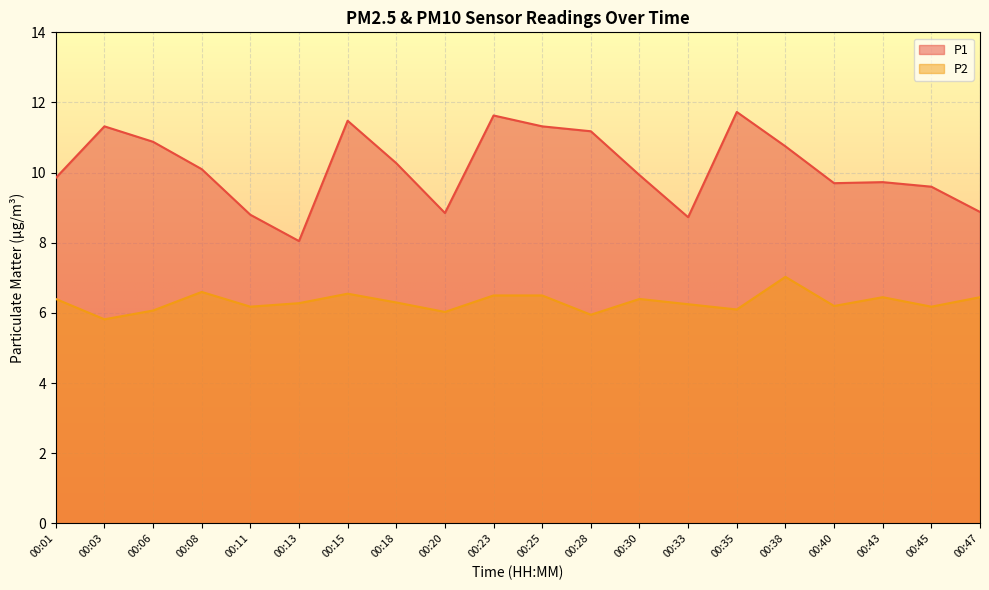

What is the sum of the P1 values at 00:18 and 00:03?

21.6